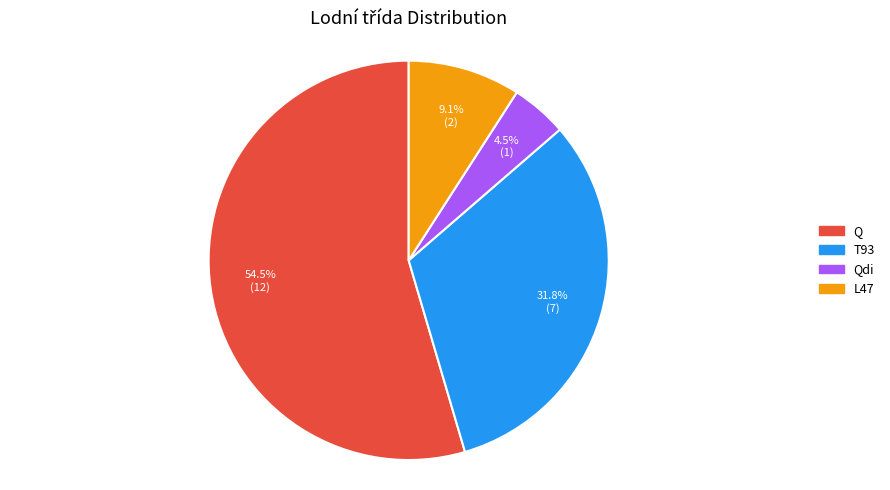

Is there any slice that represents more than half of the pie?

Yes